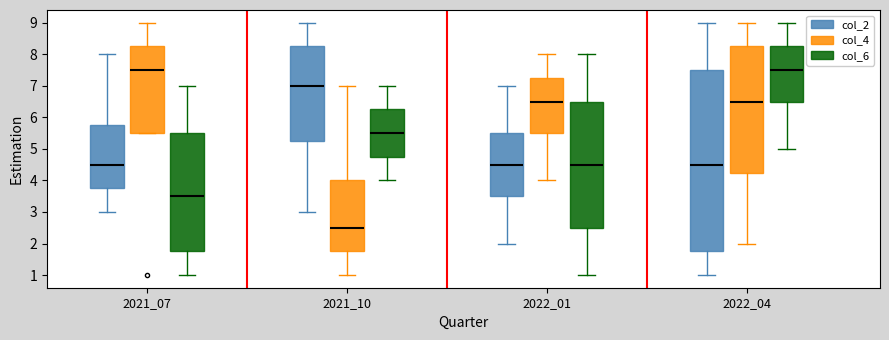

Which box is the tallest, from its lower edge to its upper edge?

2022_04 (col_2)